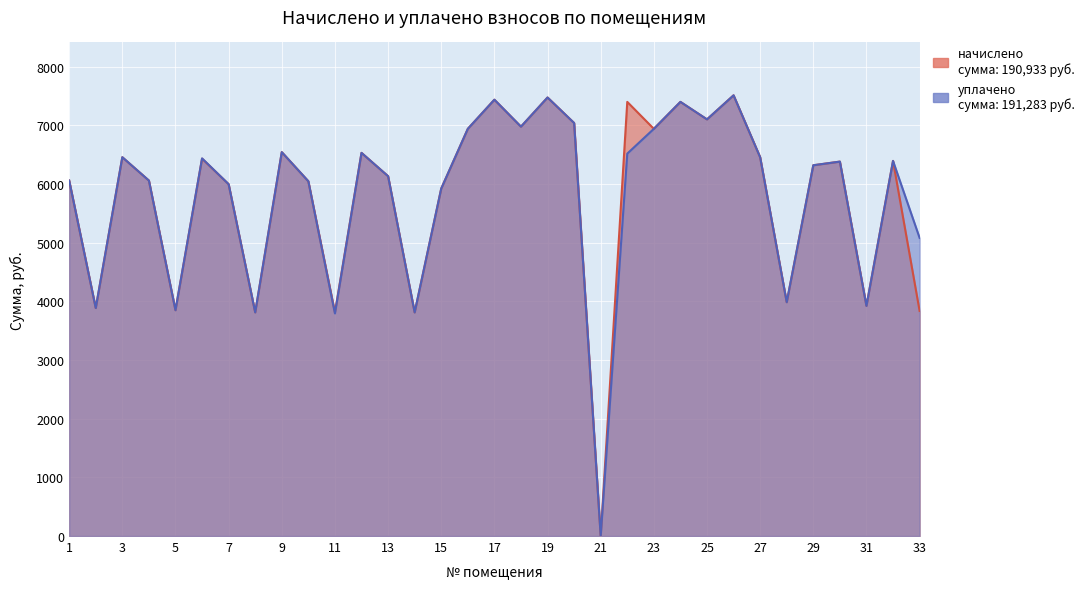

Is it true that уплачено equals 1978.3 at 8?

False